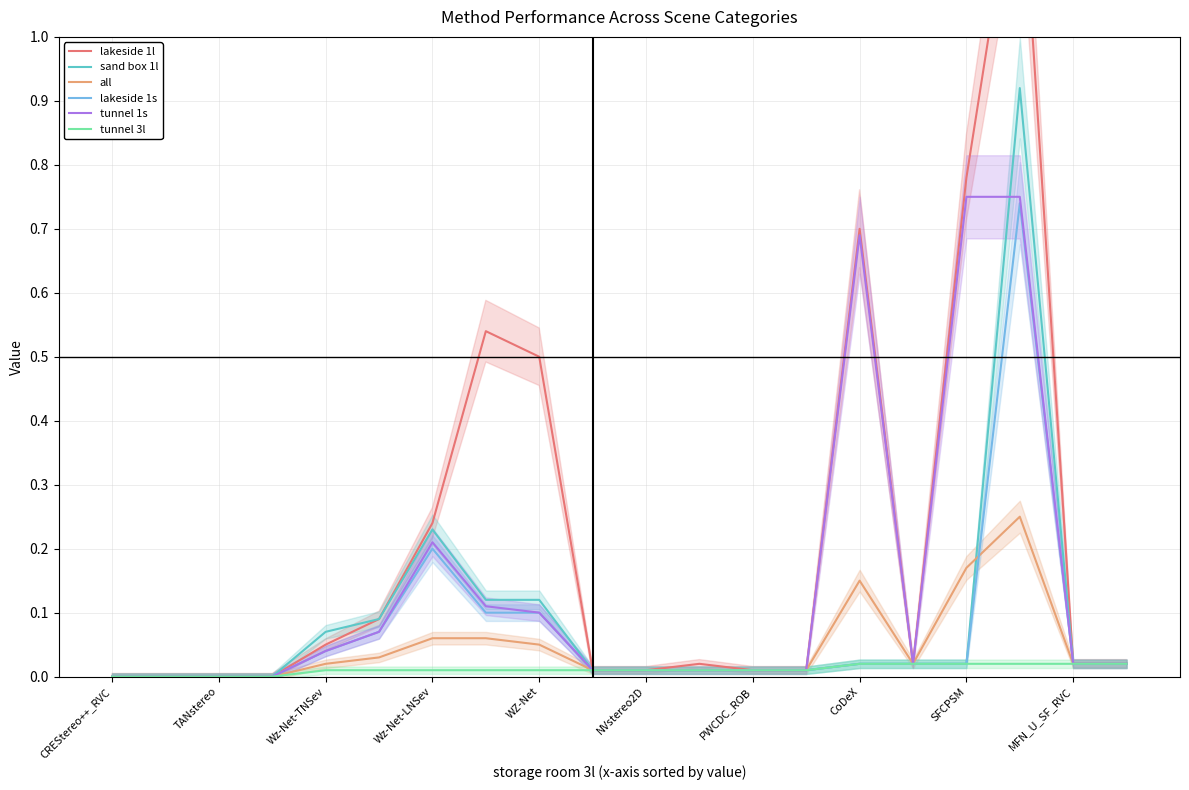

True or false: lakeside 1s and lakeside 1l cross at least once.

False